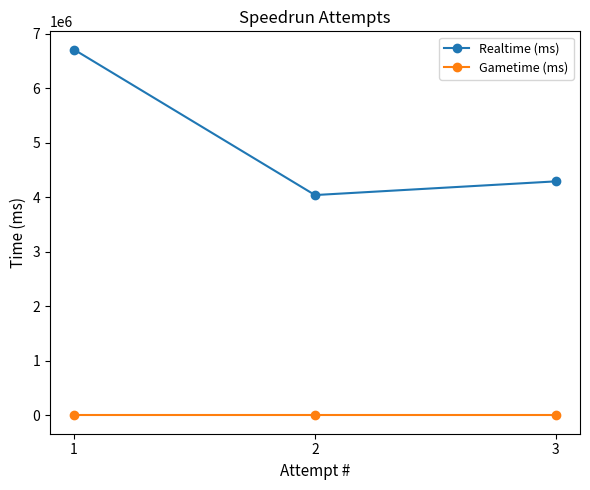

Reading right to left, extract all data points from this chart.

Realtime (ms): 4291571	4040503	6706885
Gametime (ms): 0	0	0